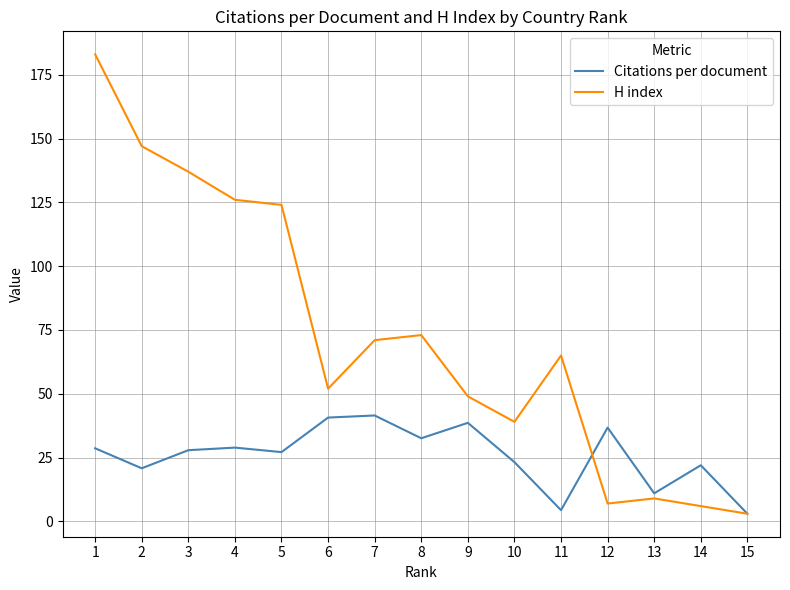

List the series in order of their peak value, lowest first.

Citations per document, H index